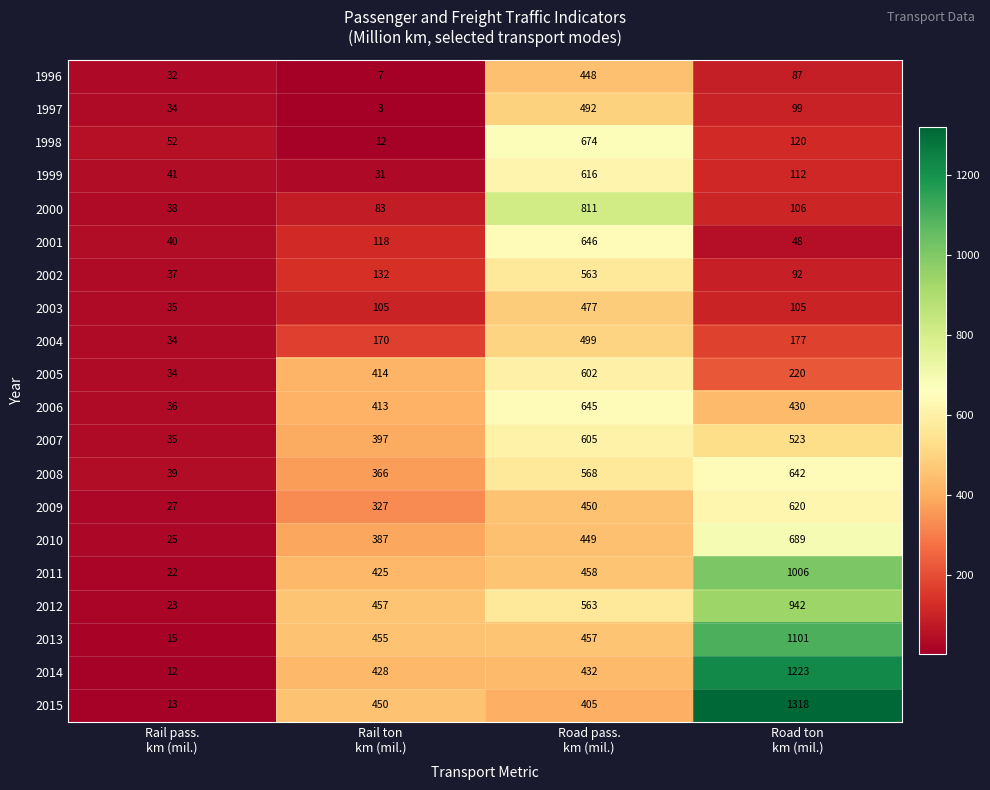

What is the highest value of the 2001 series?

646